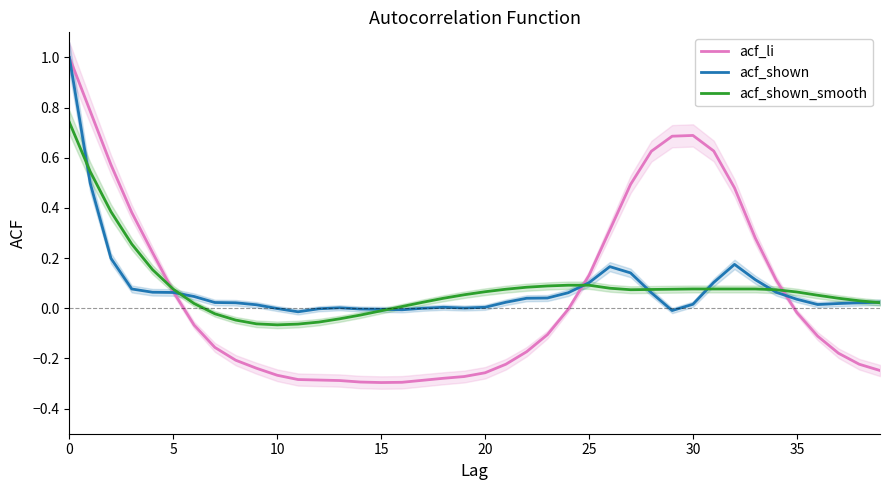

What are all the series names shown in the legend?

acf_li, acf_shown, acf_shown_smooth